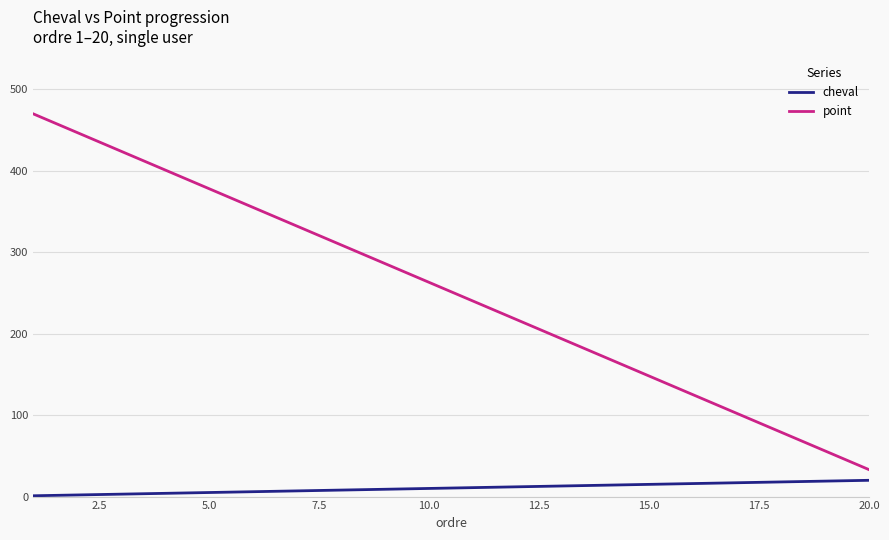

Which series has the widest spread of values?

point